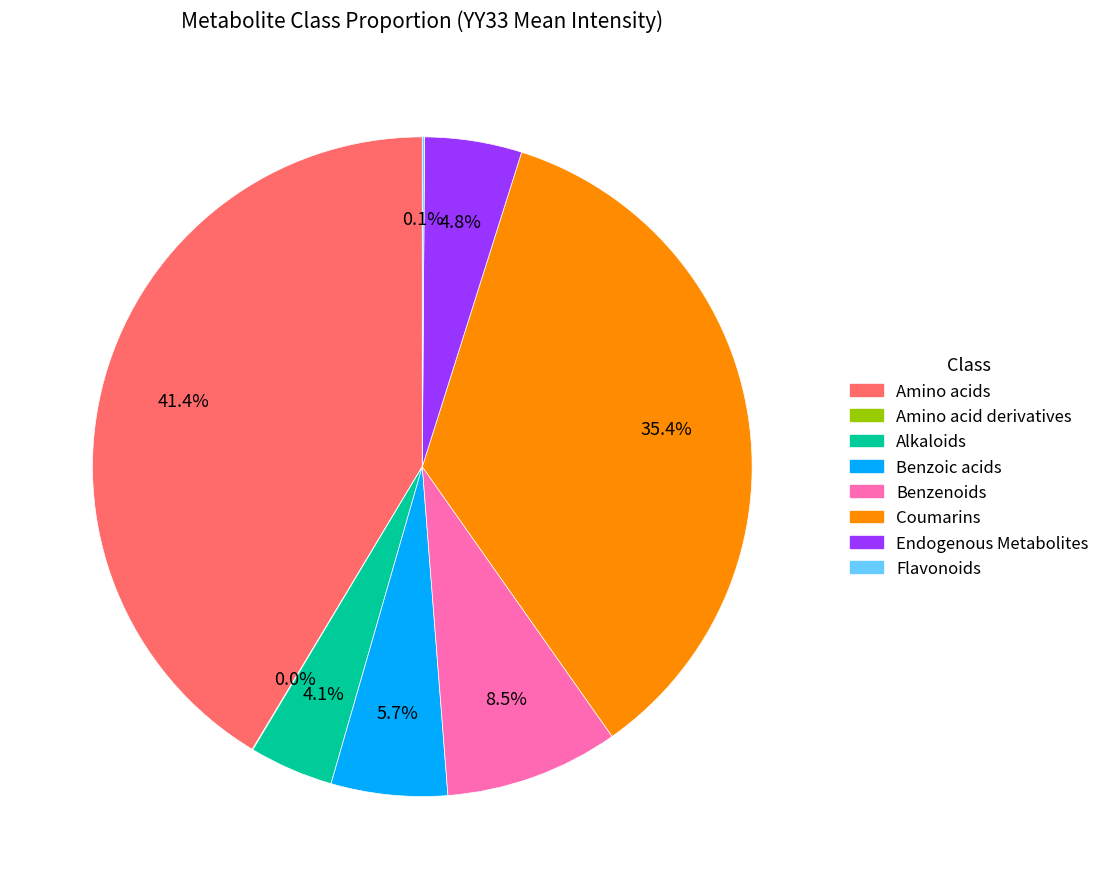

Which category has the biggest portion of the pie?

Amino acids